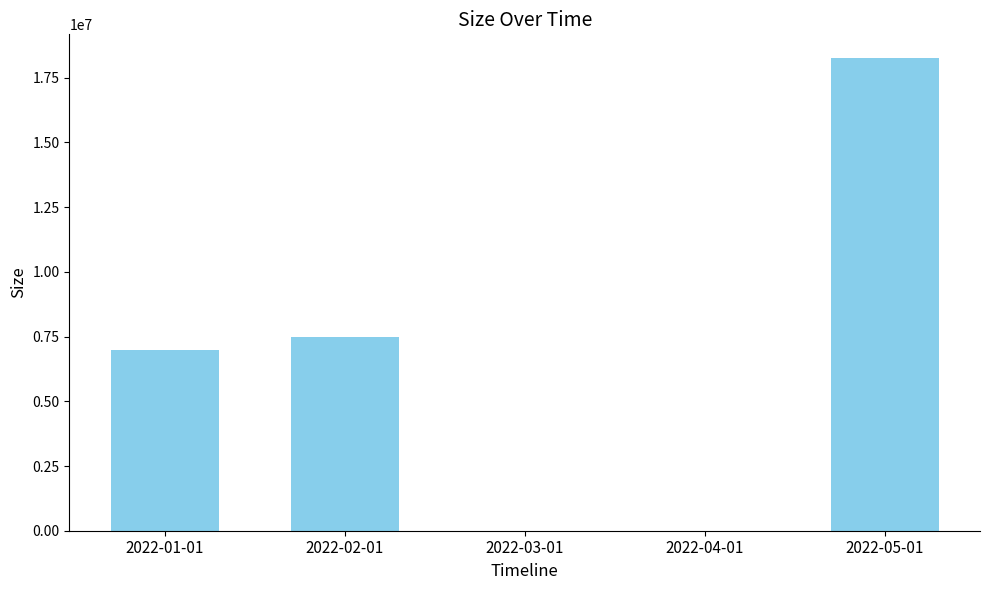

Reading left to right, transcribe all the data shown in this chart.

6970009	7476839	0	0	18265432